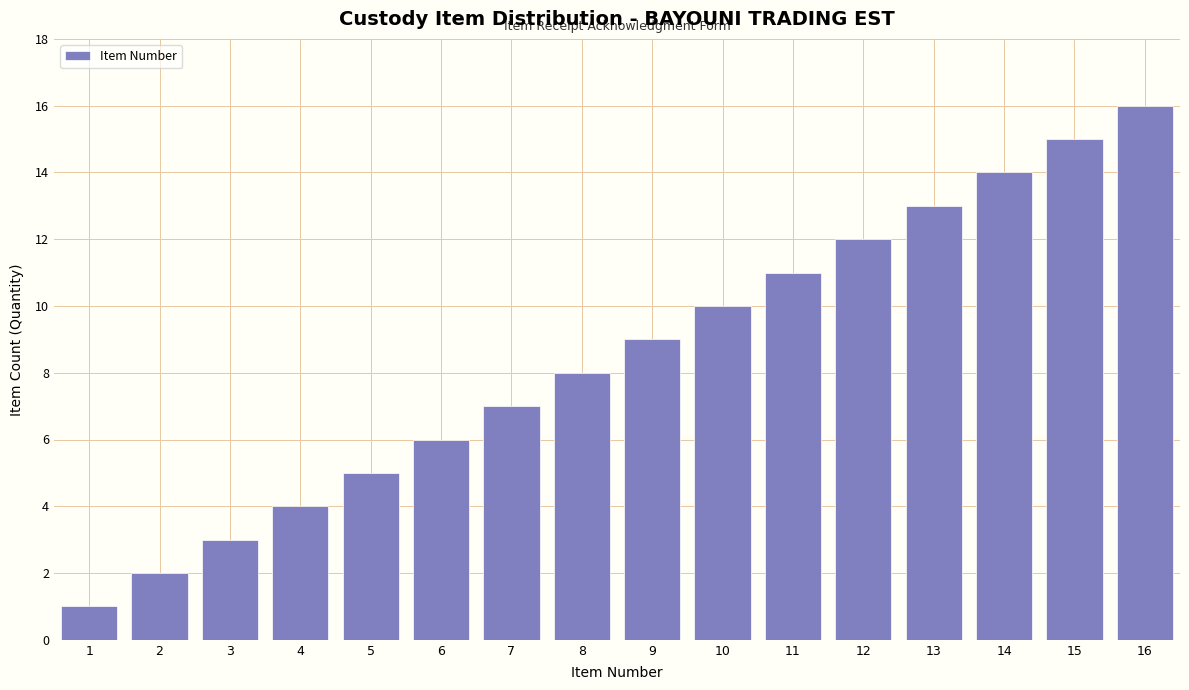

List the labels in order of value, smallest first.

1, 2, 3, 4, 5, 6, 7, 8, 9, 10, 11, 12, 13, 14, 15, 16